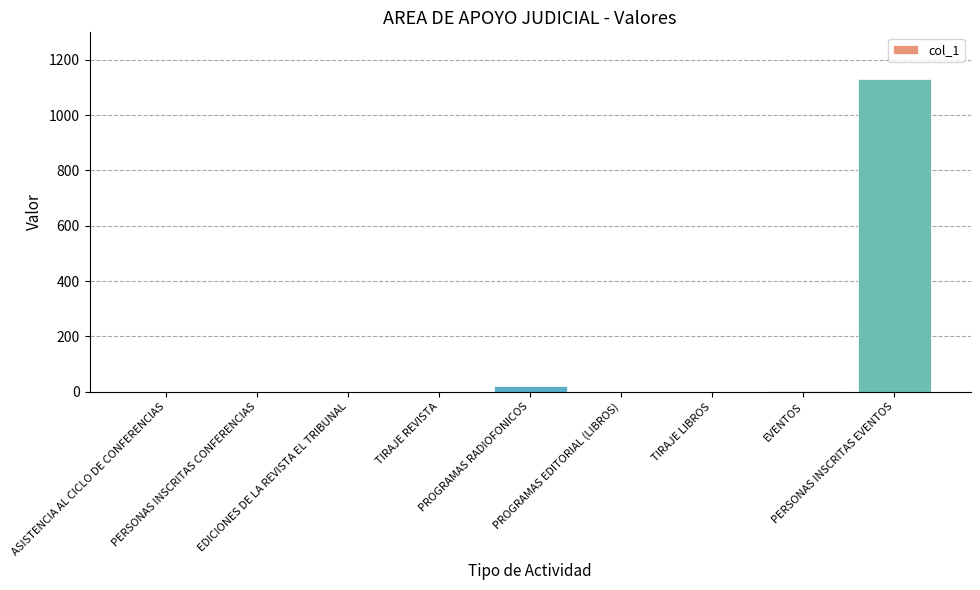

Which has a higher value, PROGRAMAS EDITORIAL (LIBROS) or PROGRAMAS RADIOFONICOS?

PROGRAMAS RADIOFONICOS